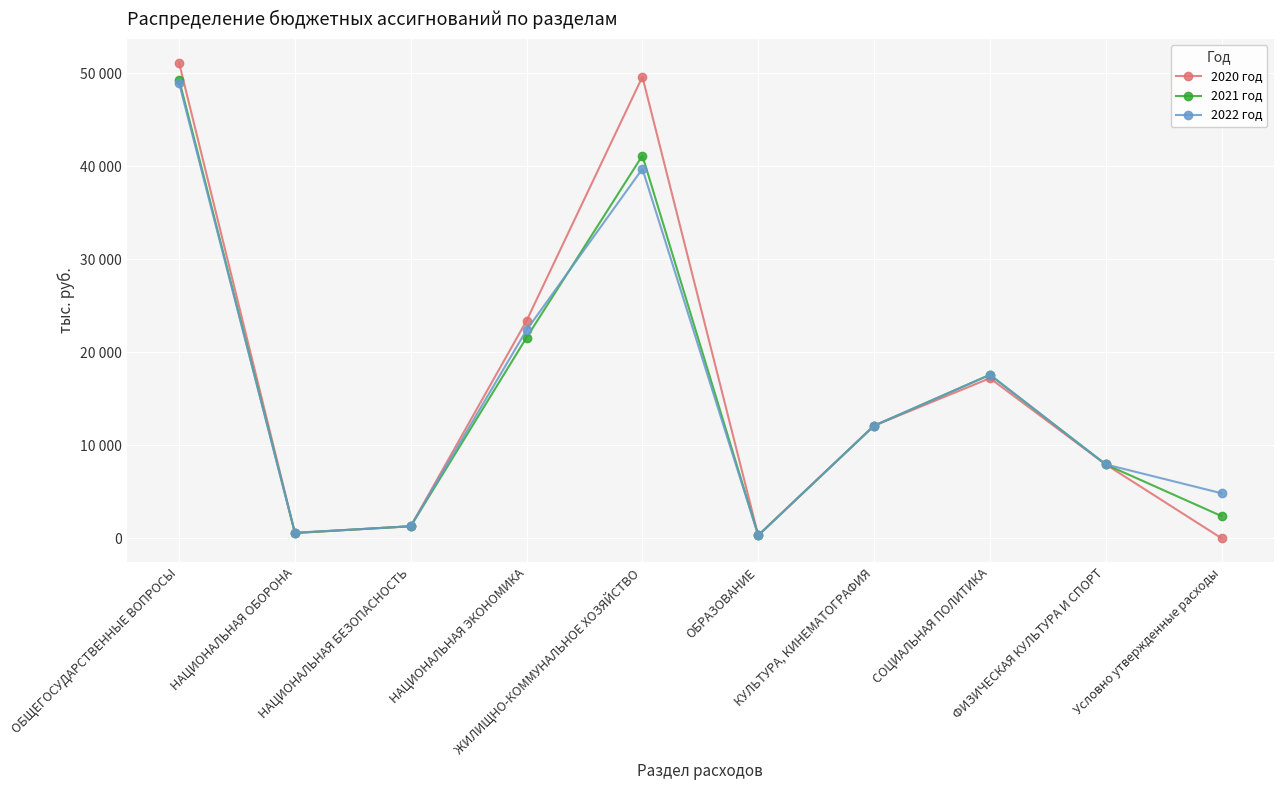

Where is the first local minimum for 2021 год?

НАЦИОНАЛЬНАЯ ОБОРОНА